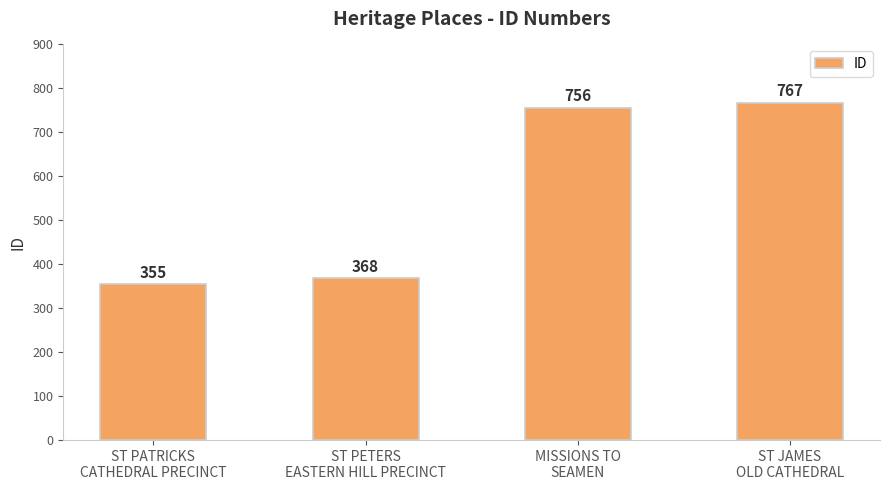

Reading left to right, transcribe all the data shown in this chart.

355	368	756	767